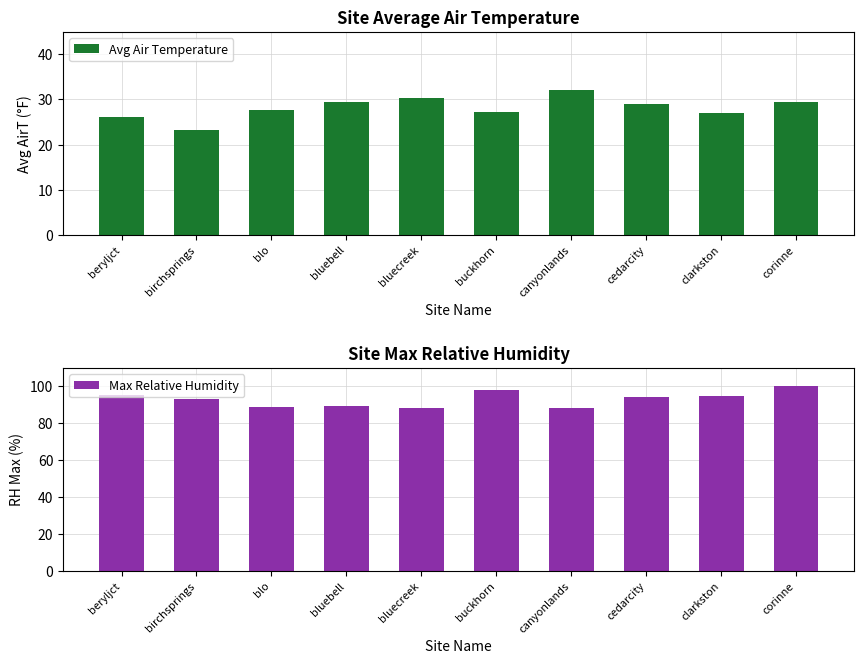

What is the label of the 8th bar from the right?

blo